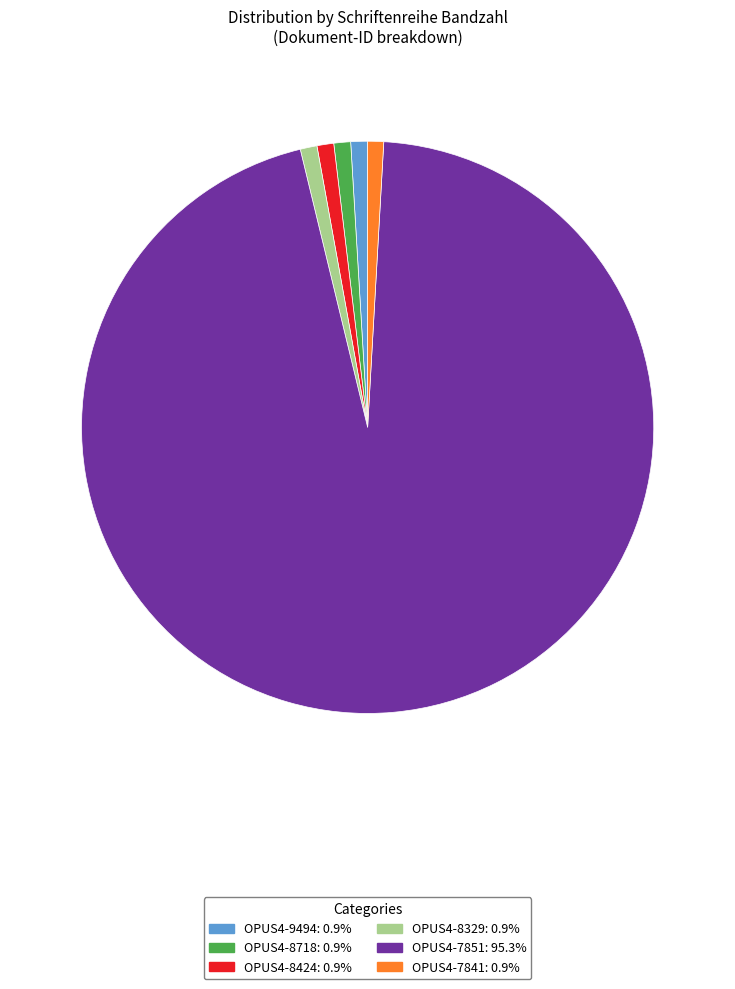

Which category has the biggest portion of the pie?

OPUS4-7851